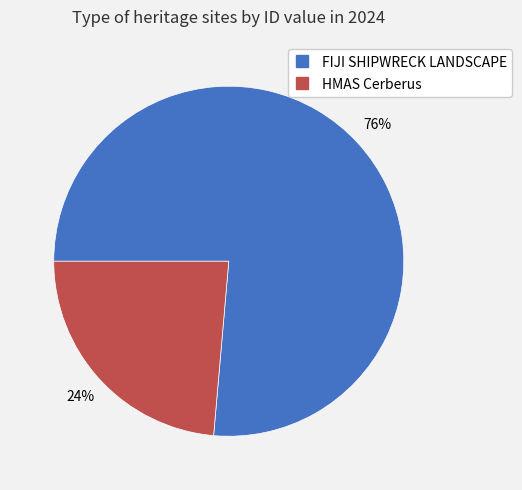

How many slices are in this pie chart?

2